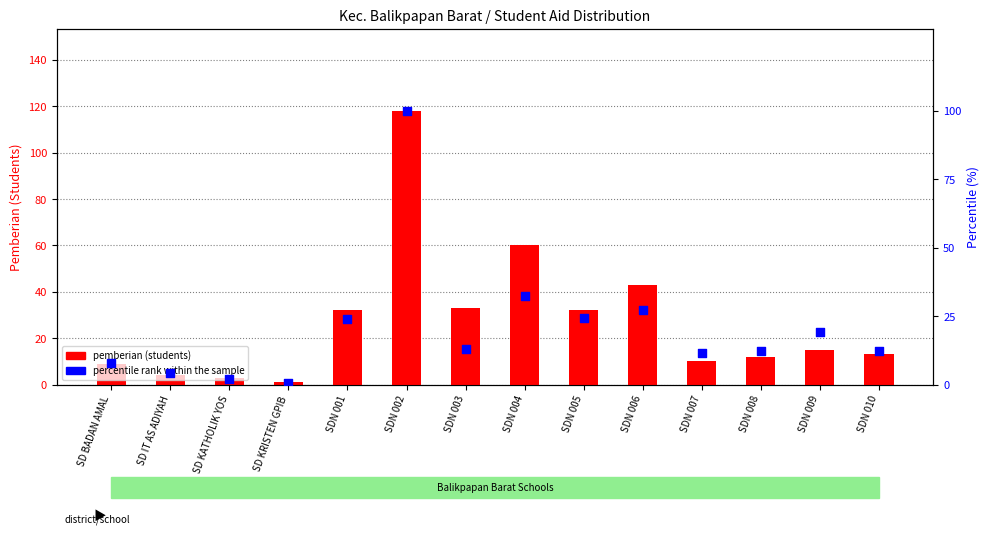

Which series has the largest total across all categories?

pemberian (students)